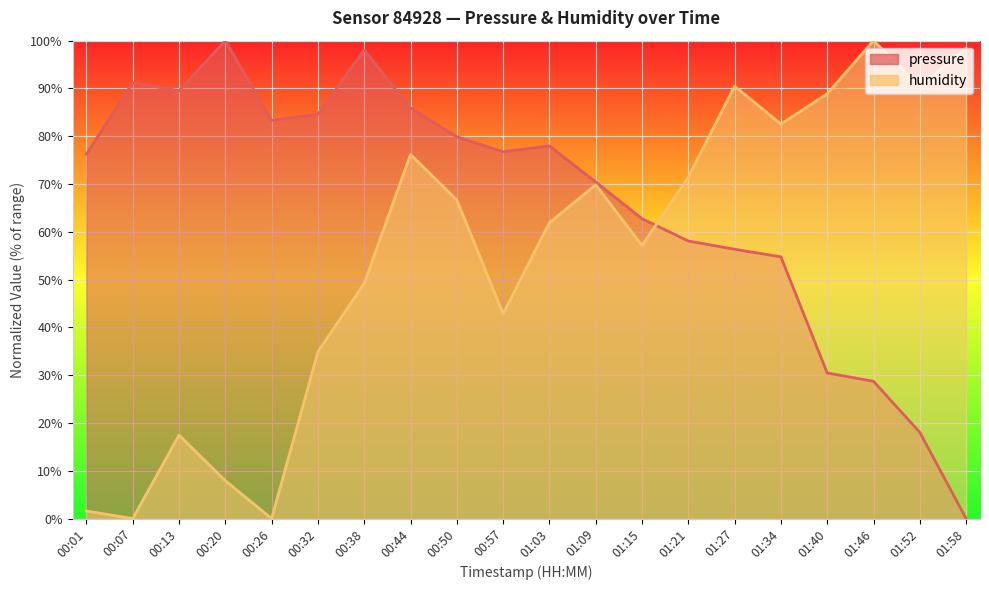

Reading right to left, list all the values displayed in this chart.

pressure: 0.0	18.0	28.7	30.5	54.8	56.4	58.1	62.8	70.4	78.0	76.7	79.9	85.9	98.1	84.6	83.3	100.0	89.5	91.2	76.3
humidity: 98.4	90.5	100.0	88.9	82.5	90.5	71.4	57.1	69.8	61.9	42.9	66.7	76.2	49.2	34.9	0.0	7.9	17.5	0.0	1.6